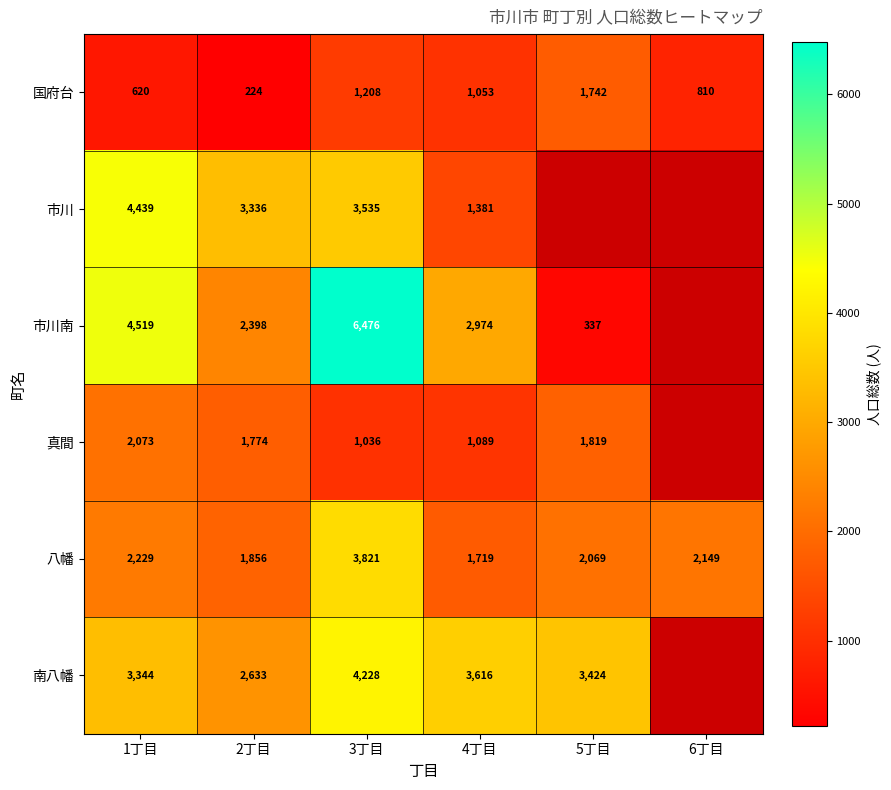

Rank the series at 2丁目 from lowest to highest value.

国府台, 真間, 八幡, 市川南, 南八幡, 市川